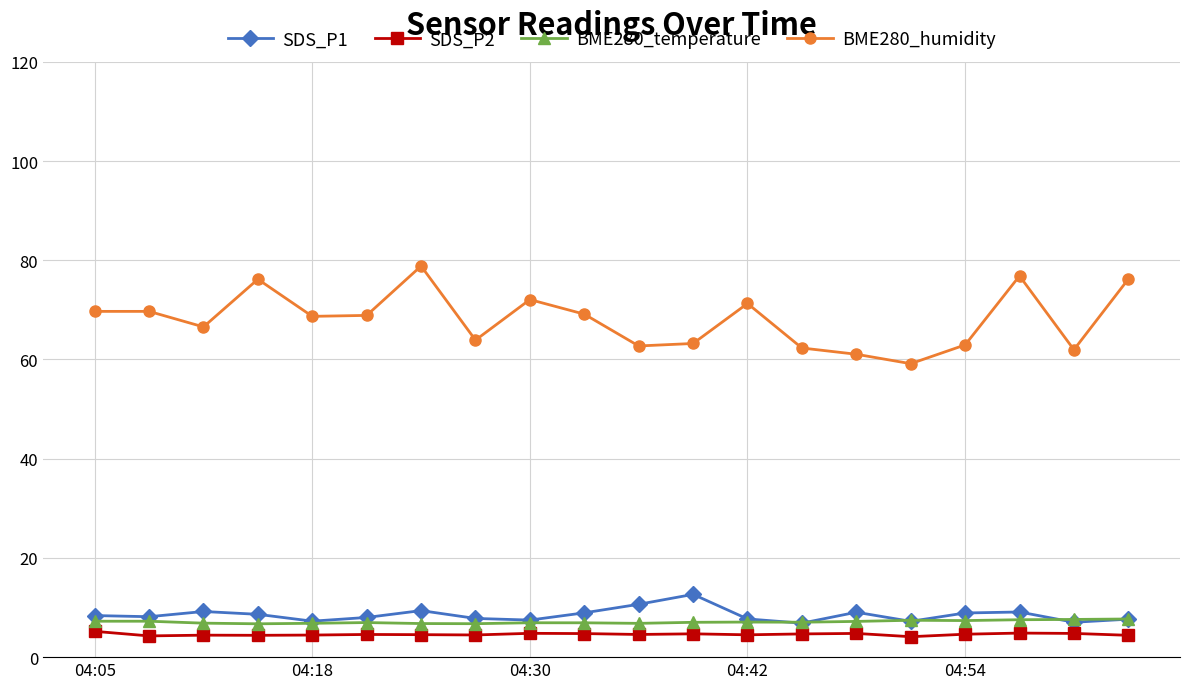

How many lines are shown in the chart?

4